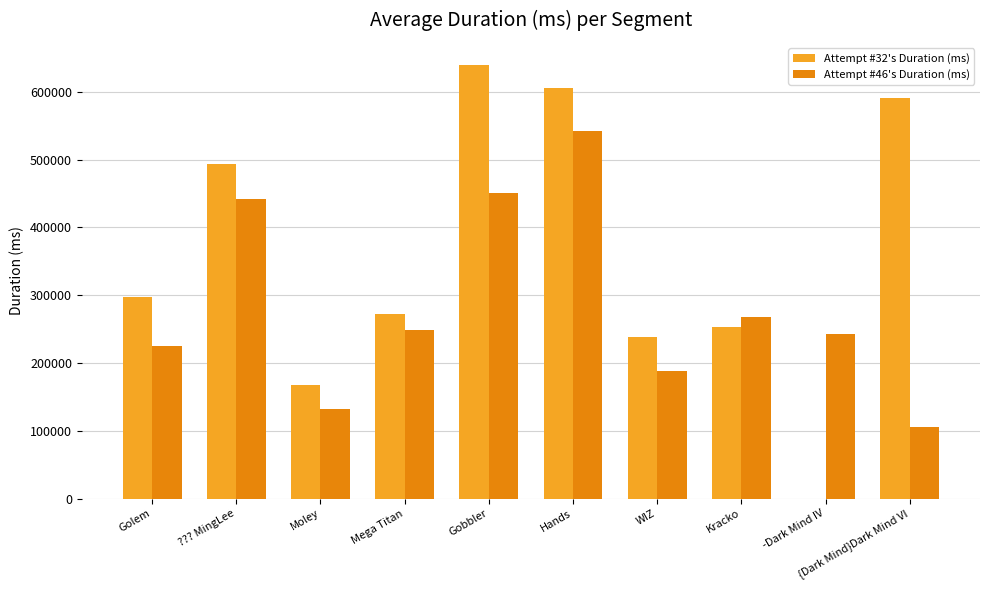

At which label is Attempt #46's Duration (ms) closest to 323249?

Kracko